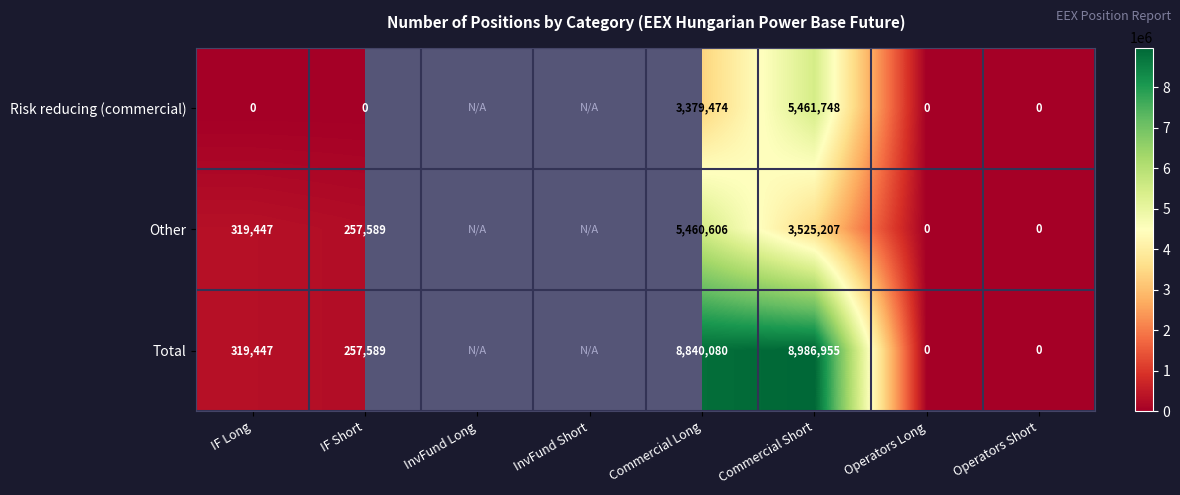

Which category has the lowest value across all series?

IF Long